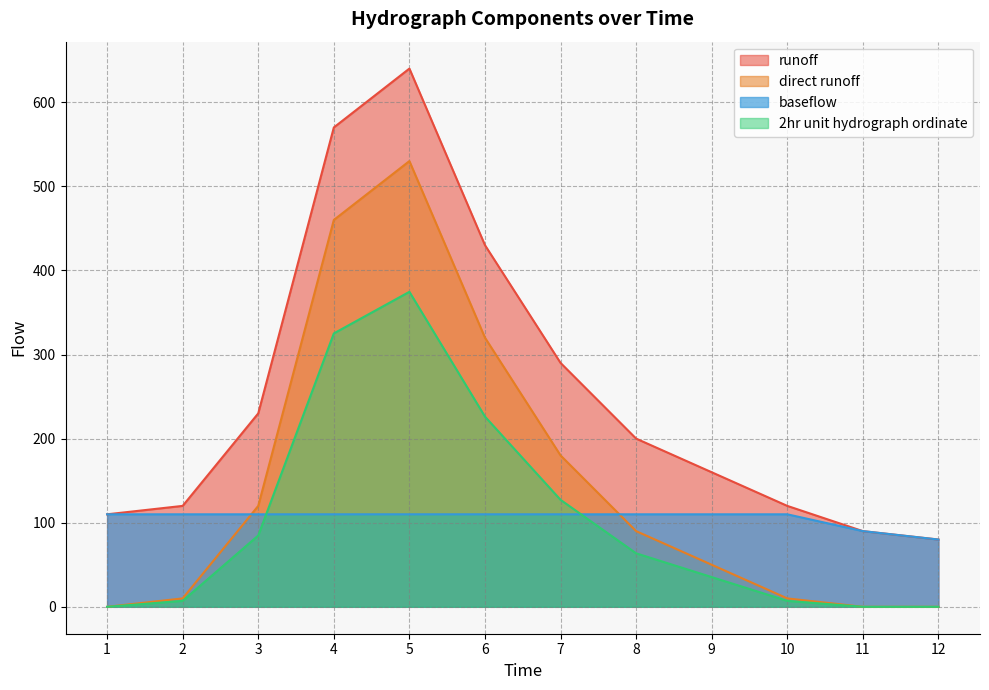

How many data points in 2hr unit hydrograph ordinate are less than 63?

6